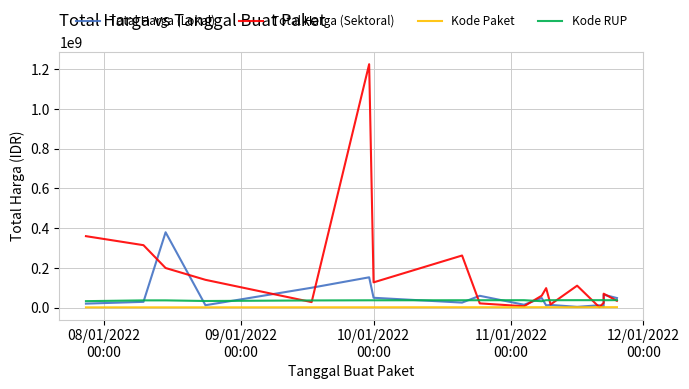

Which series has the largest range (max minus min)?

Total Harga (Sektoral)